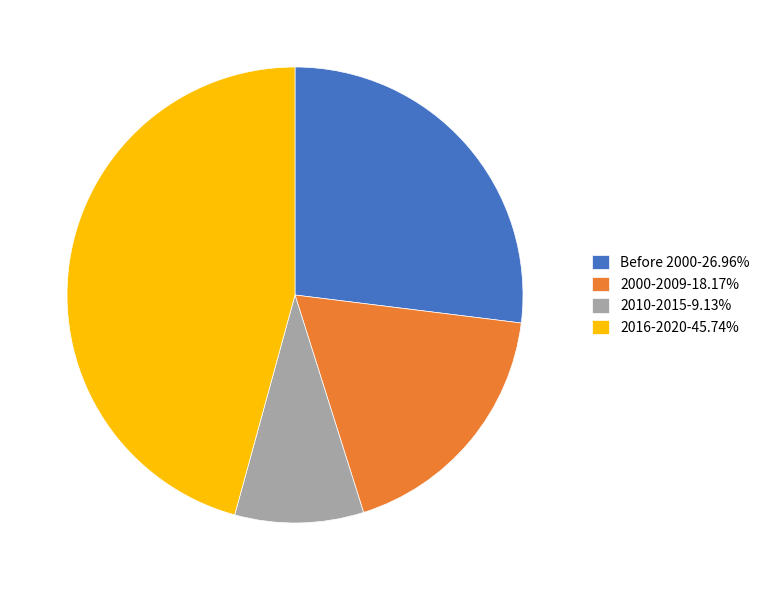

Do 2016-2020-45.74% and 2000-2009-18.17% together represent more than half of the pie?

Yes